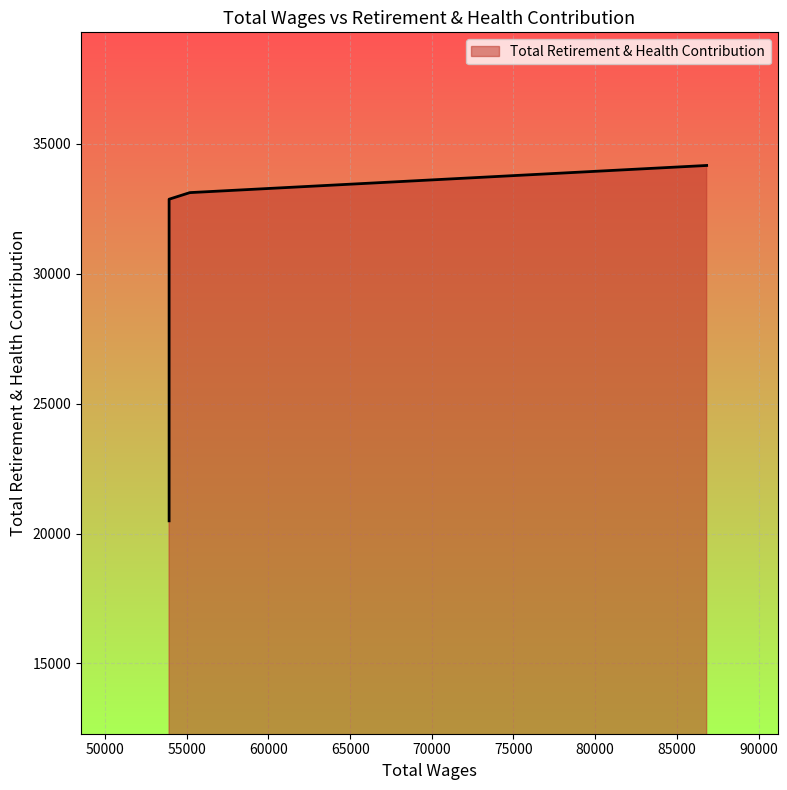

At which category does the data reach its first local valley?

53918.0